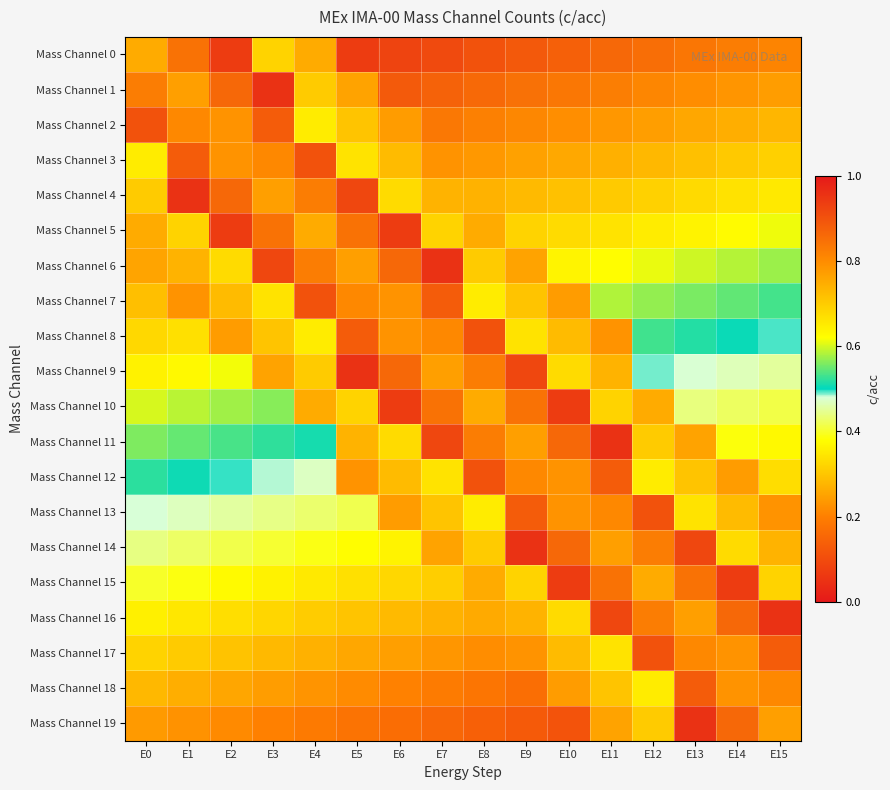

Which series has the largest total across all categories?

Mass Channel 0